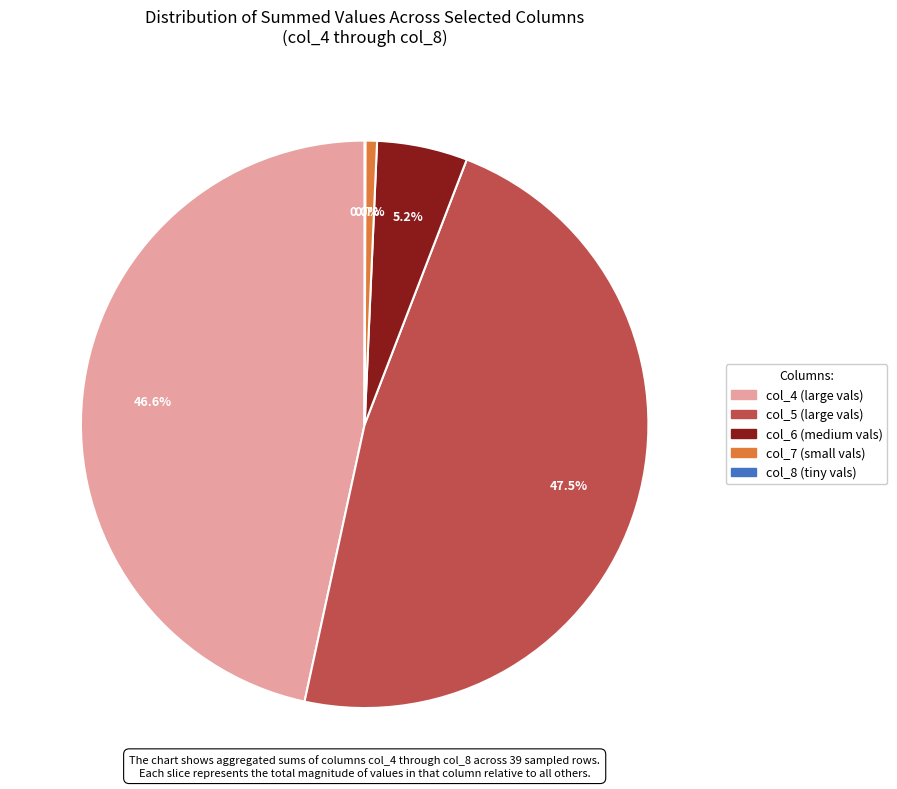

Is there a majority slice in this chart?

No